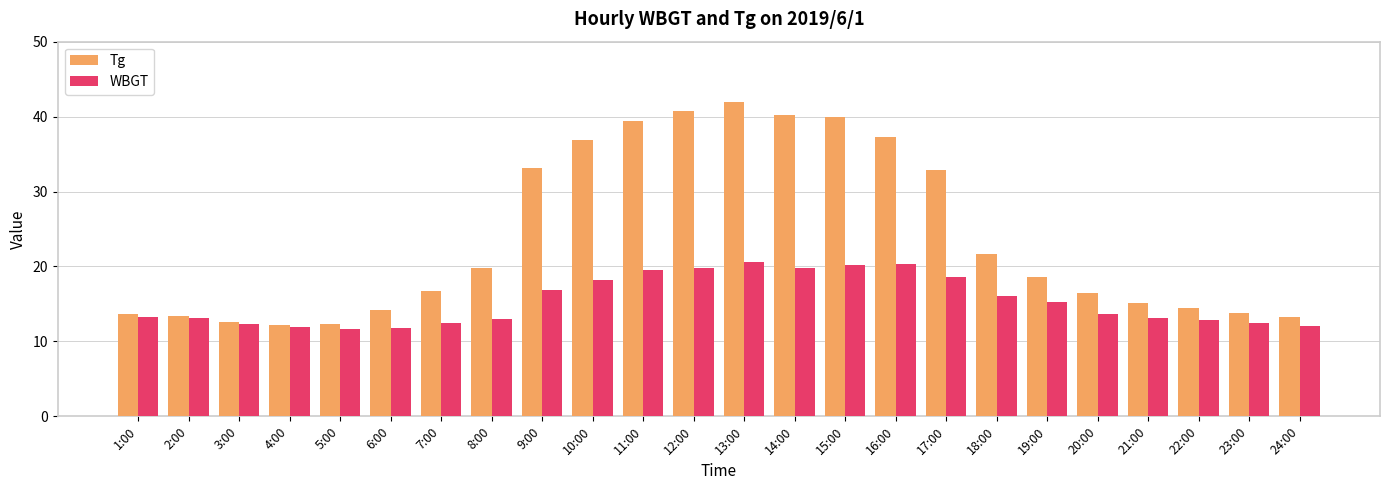

Are the bars grouped side by side (vs. stacked)?

Yes